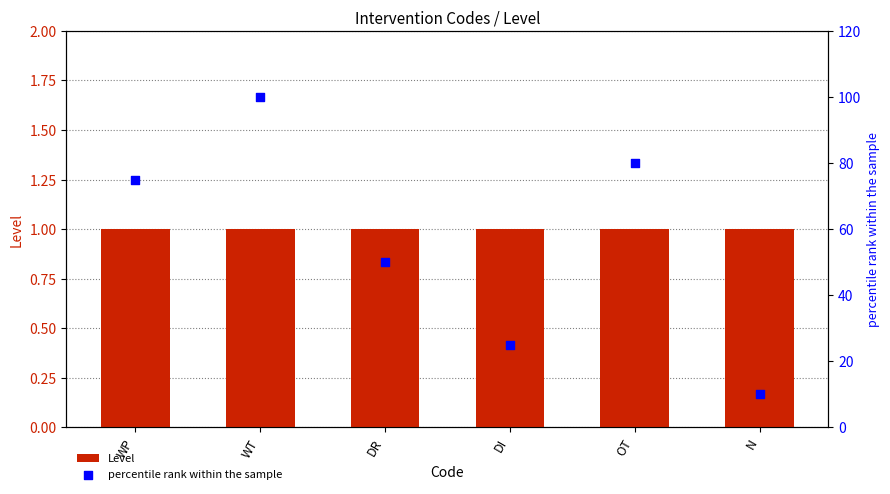

At how many categories does at least one series exceed 28?

4